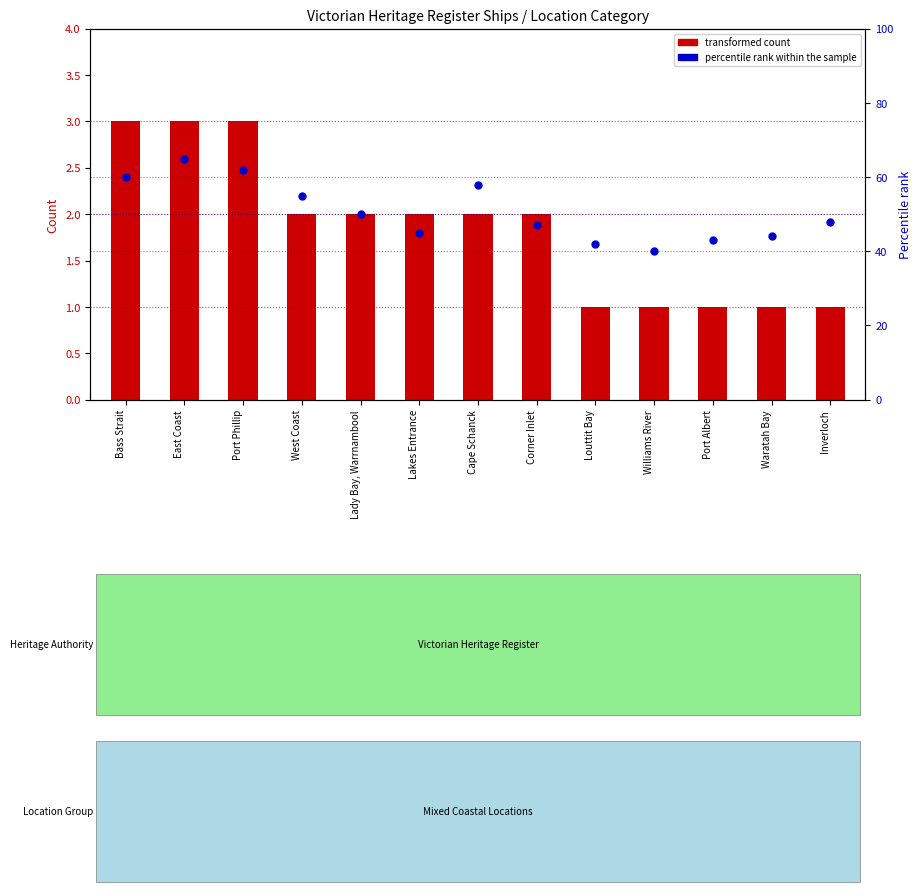

At how many categories does at least one series exceed 35?

13